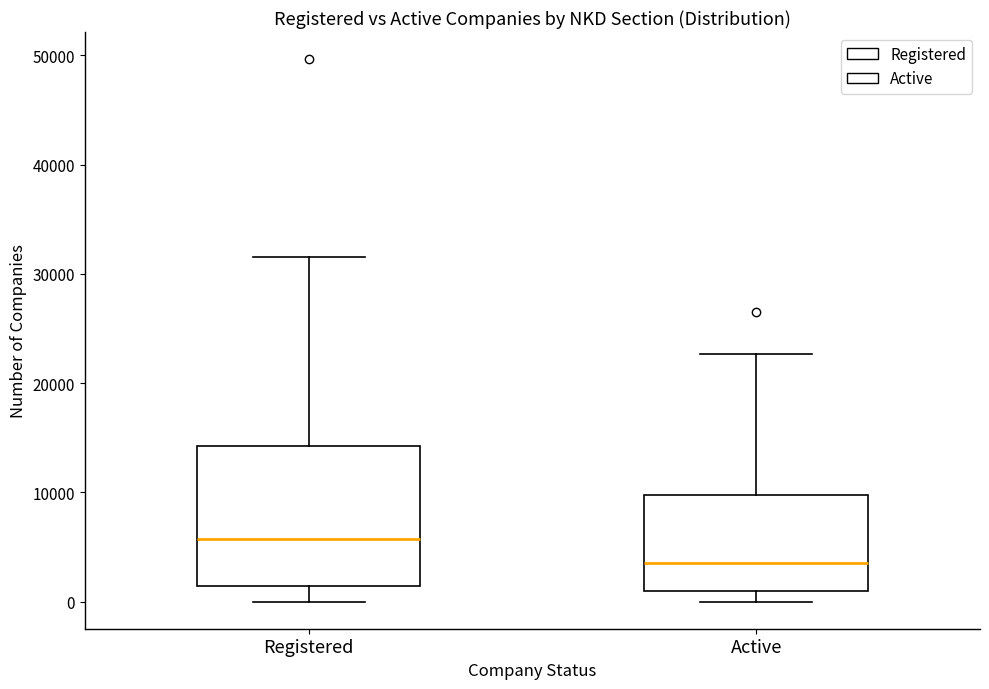

Reading left to right, read every box against the y-axis: the position of its median line, the range the box covers, and the ends of its whiskers. The values are not printed on the chart, so give them approximately, as read against the axis.

Registered: median 6000, box 1000 to 14000, whiskers 0 to 32000
Active: median 4000, box 1000 to 10000, whiskers 0 to 23000